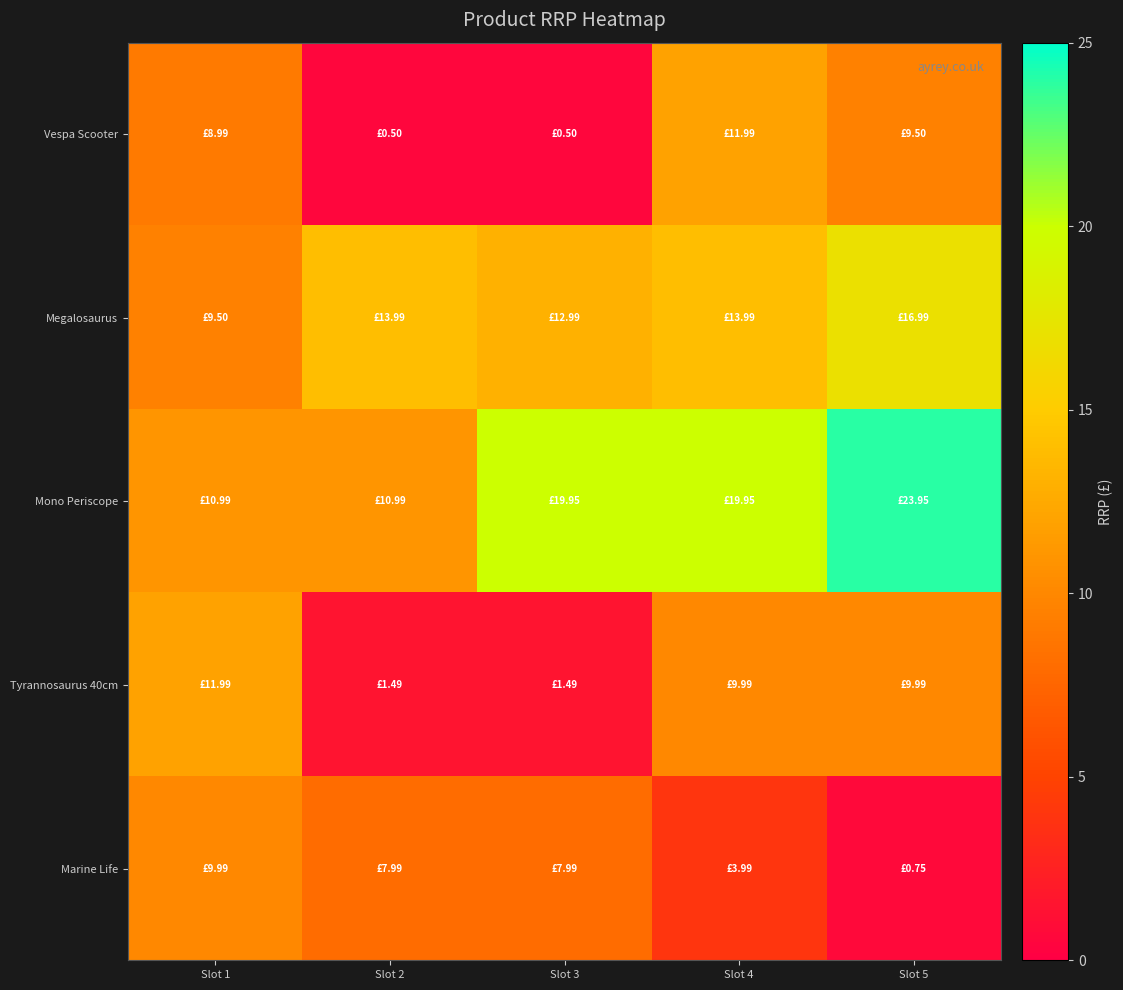

List the series in order of their peak value, highest first.

Mono Periscope, Megalosaurus, Vespa Scooter, Tyrannosaurus 40cm, Marine Life